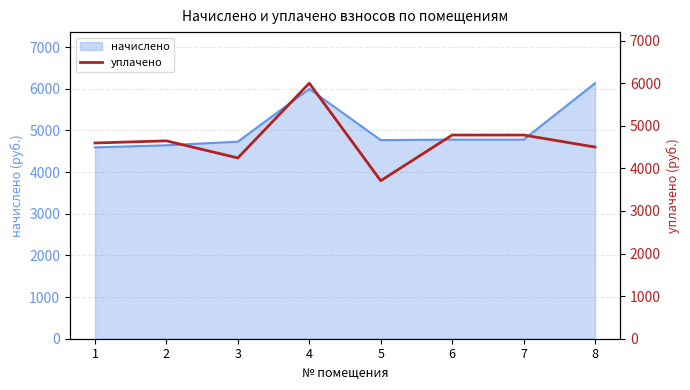

Where does the data first go above 4645?

2